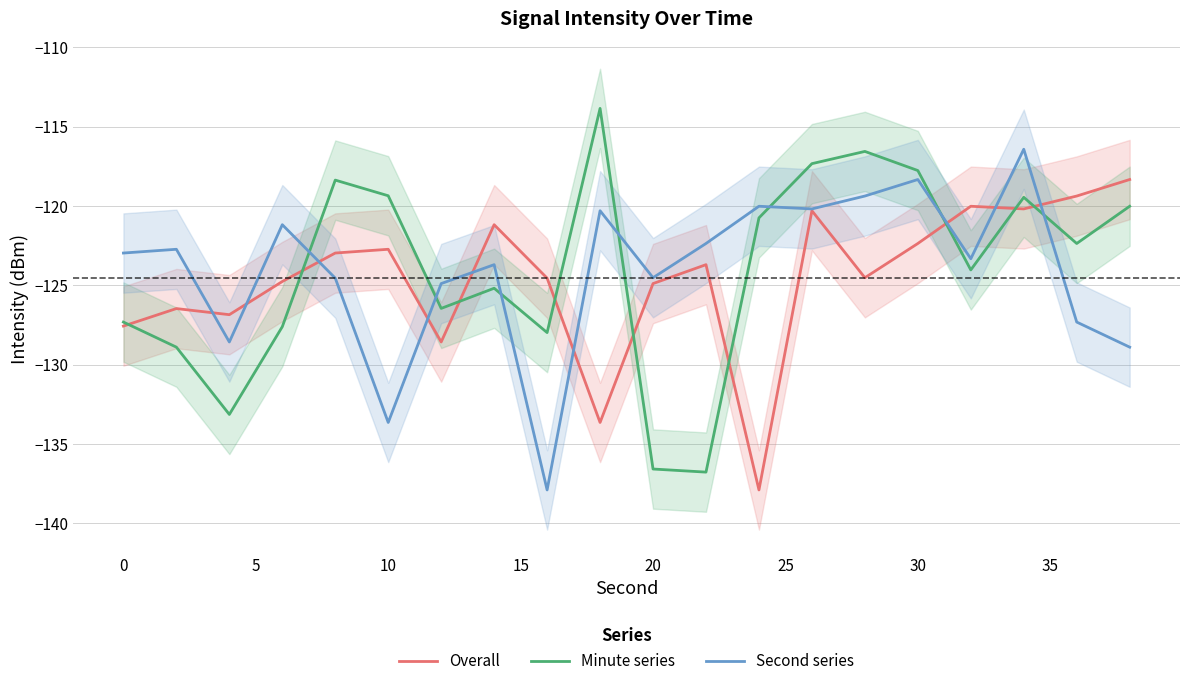

What is the smallest value displayed?

-137.9